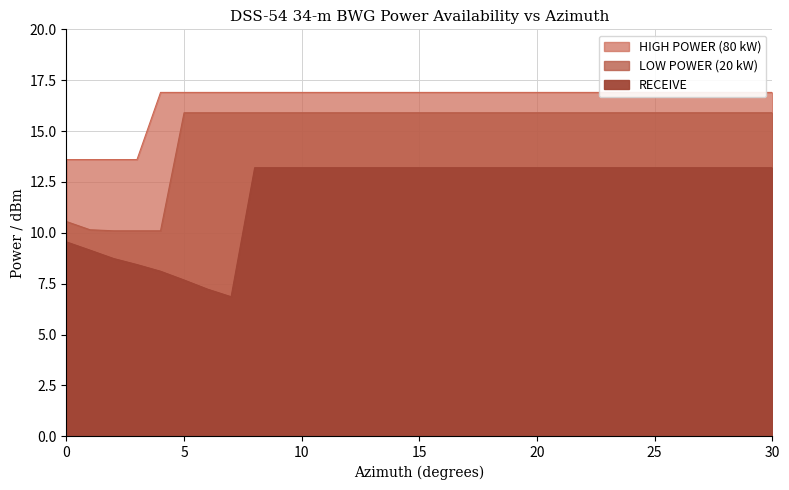

True or false: HIGH POWER (80 kW) has more than 1 points higher than both neighbors.

False